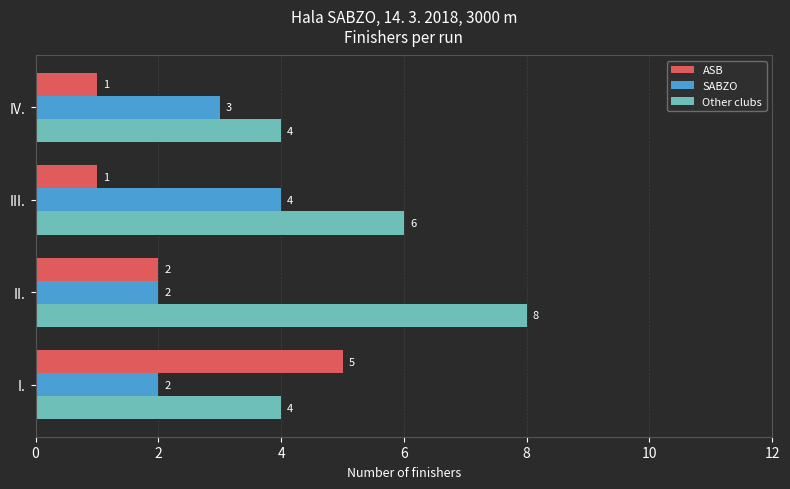

Which series has the largest total across all categories?

Other clubs